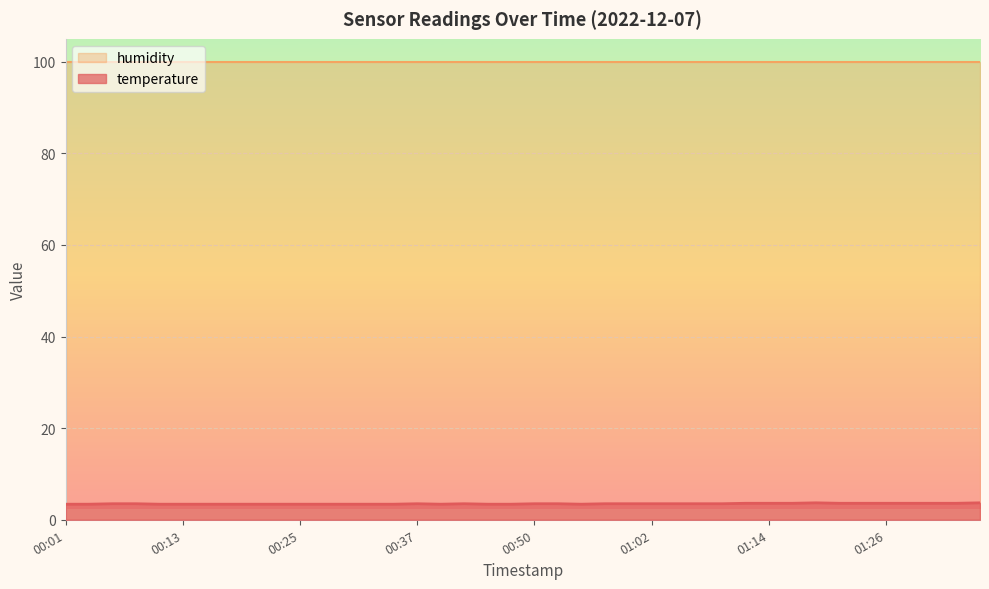

Reading left to right, what are all the values shown in this chart?

3.4	3.4	3.5	3.5	3.4	3.4	3.4	3.4	3.4	3.4	3.4	3.4	3.4	3.4	3.4	3.5	3.4	3.5	3.4	3.4	3.5	3.5	3.4	3.5	3.5	3.5	3.5	3.5	3.5	3.6	3.6	3.6	3.7	3.6	3.6	3.6	3.6	3.6	3.6	3.7